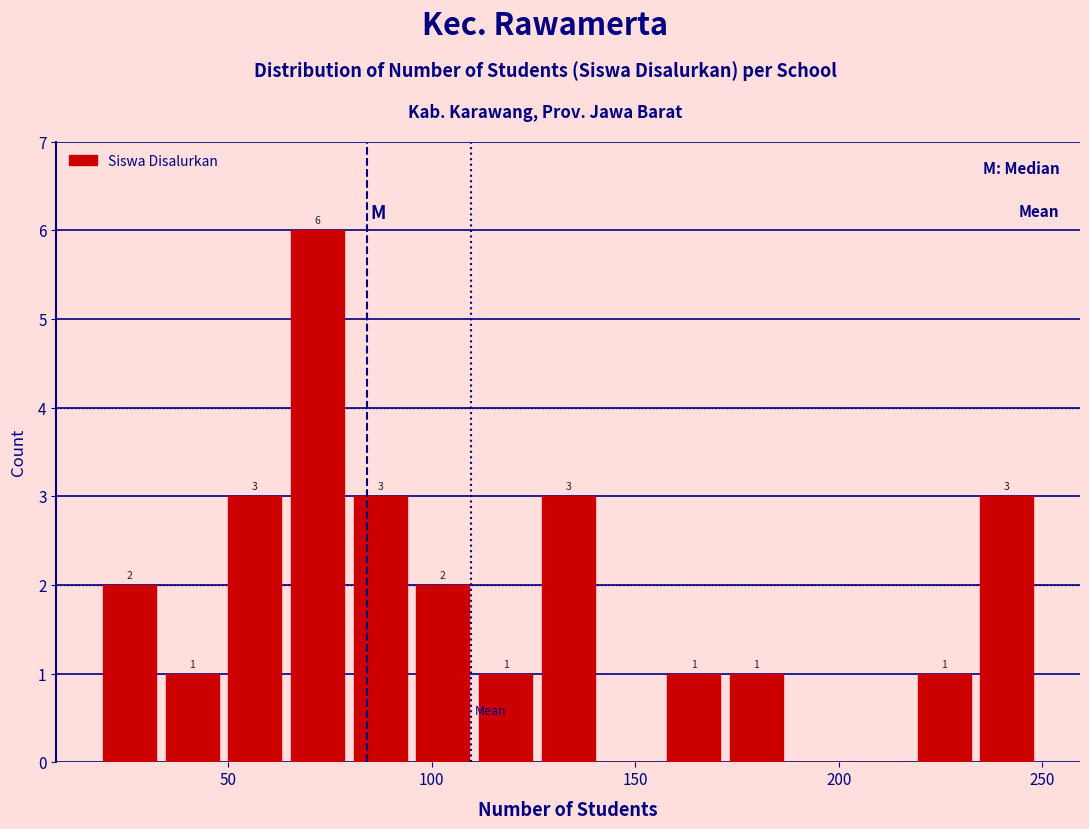

Read against the x-axis, roughly where is the centre of the tallest bar?

70